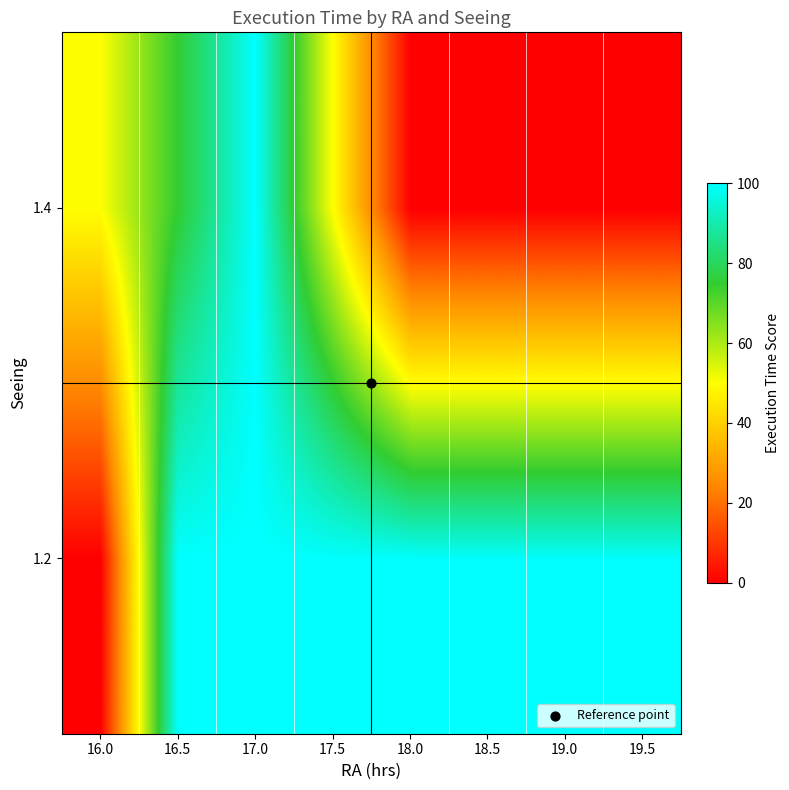

Reading left to right, extract all data points from this chart.

1.2: 16.0=0.0	16.5=100.0	17.0=100.0	17.5=100.0	18.0=100.0	18.5=100.0	19.0=100.0	19.5=100.0
1.4: 16.0=50.0	16.5=75.0	17.0=100.0	17.5=50.0	18.0=0.0	18.5=0.0	19.0=0.0	19.5=0.0